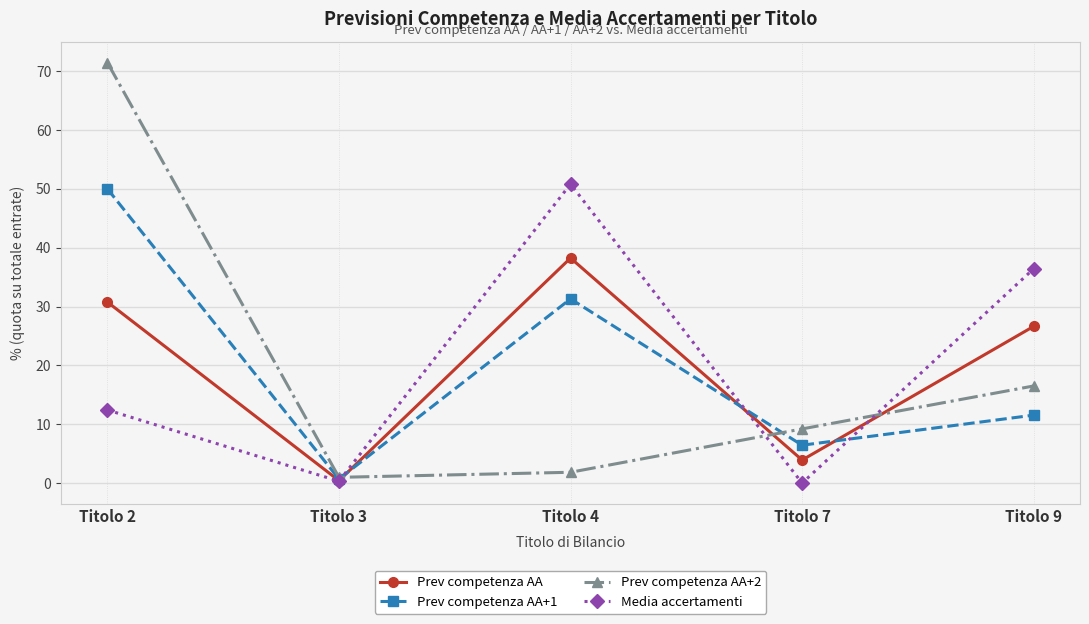

What is the difference between the Prev competenza AA+2 values at Titolo 4 and Titolo 3?

0.9